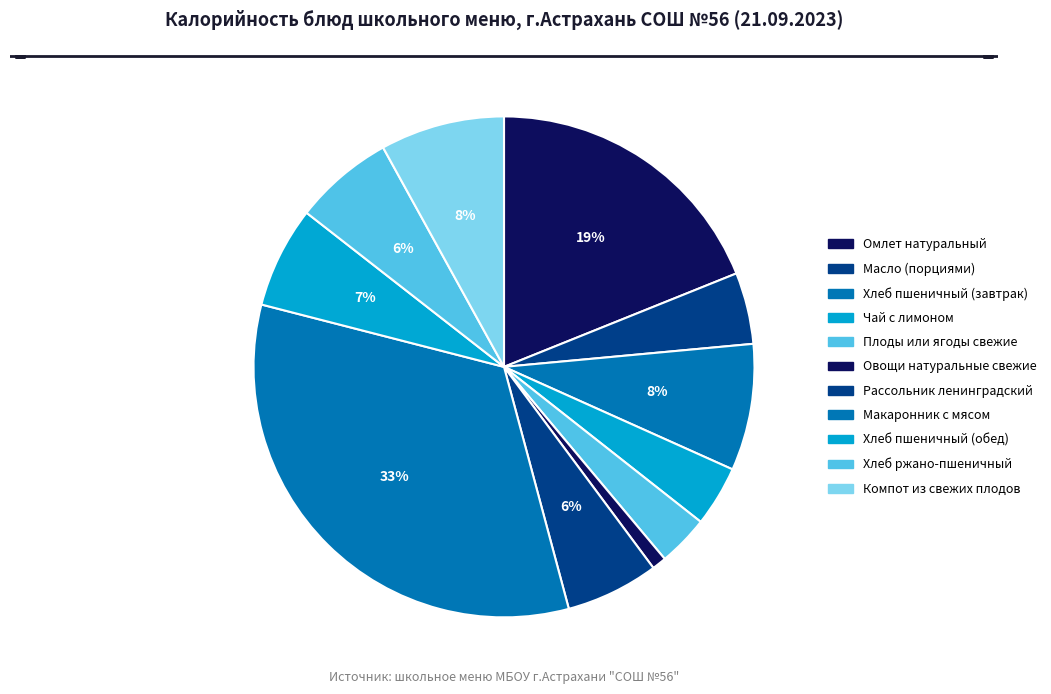

Which slice is the smallest?

Овощи натуральные свежие